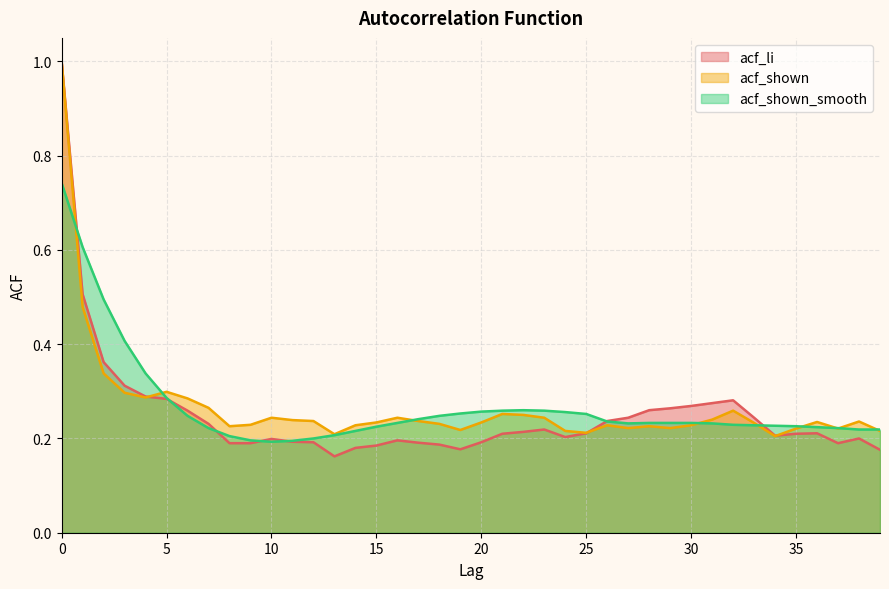

Reading left to right, what are all the values shown in this chart?

acf_li: 1.0	0.5	0.4	0.3	0.3	0.3	0.3	0.2	0.2	0.2	0.2	0.2	0.2	0.2	0.2	0.2	0.2	0.2	0.2	0.2	0.2	0.2	0.2	0.2	0.2	0.2	0.2	0.2	0.3	0.3	0.3	0.3	0.3	0.2	0.2	0.2	0.2	0.2	0.2	0.2
acf_shown: 1.0	0.5	0.3	0.3	0.3	0.3	0.3	0.3	0.2	0.2	0.2	0.2	0.2	0.2	0.2	0.2	0.2	0.2	0.2	0.2	0.2	0.3	0.2	0.2	0.2	0.2	0.2	0.2	0.2	0.2	0.2	0.2	0.3	0.2	0.2	0.2	0.2	0.2	0.2	0.2
acf_shown_smooth: 0.7	0.6	0.5	0.4	0.3	0.3	0.2	0.2	0.2	0.2	0.2	0.2	0.2	0.2	0.2	0.2	0.2	0.2	0.2	0.3	0.3	0.3	0.3	0.3	0.3	0.3	0.2	0.2	0.2	0.2	0.2	0.2	0.2	0.2	0.2	0.2	0.2	0.2	0.2	0.2